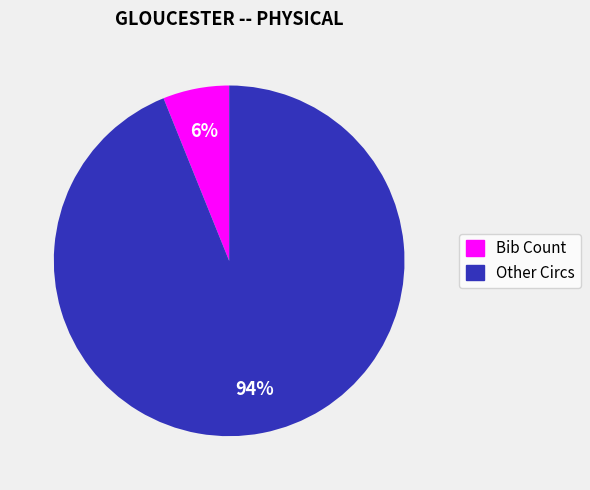

How many slices are in this pie chart?

2